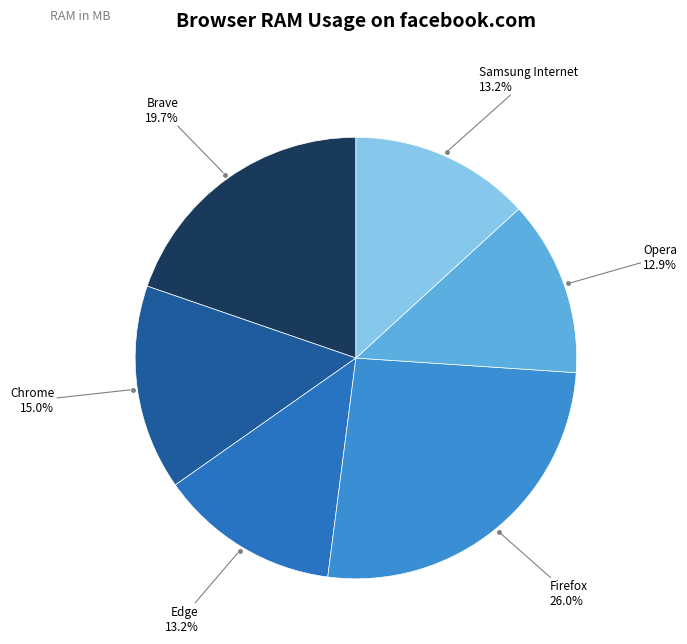

To the nearest percent, what is the difference between the largest and smallest slice percentages?

13%